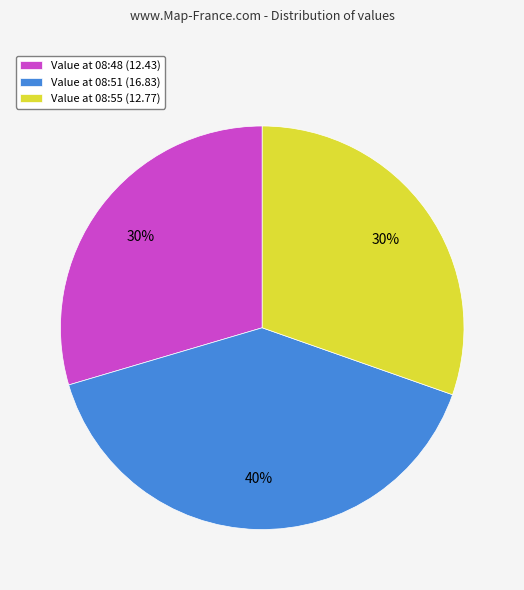

What is the largest slice in the pie chart?

Value at 08:51 (16.83)